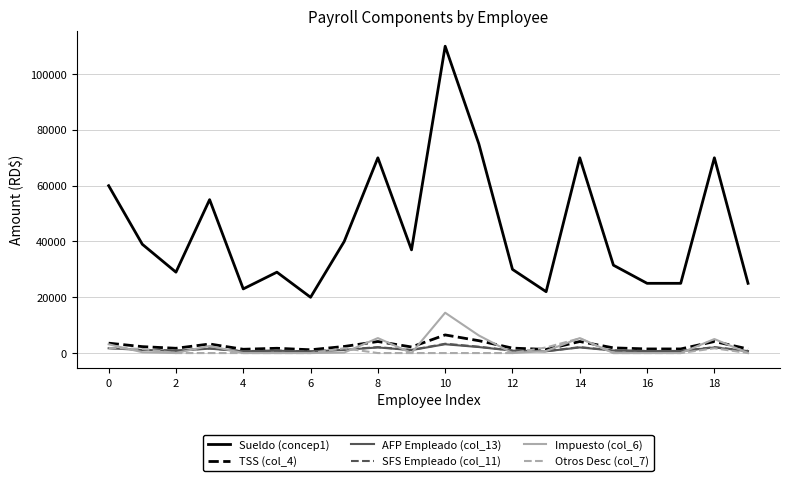

Which series has the largest total across all categories?

Sueldo (concep1)